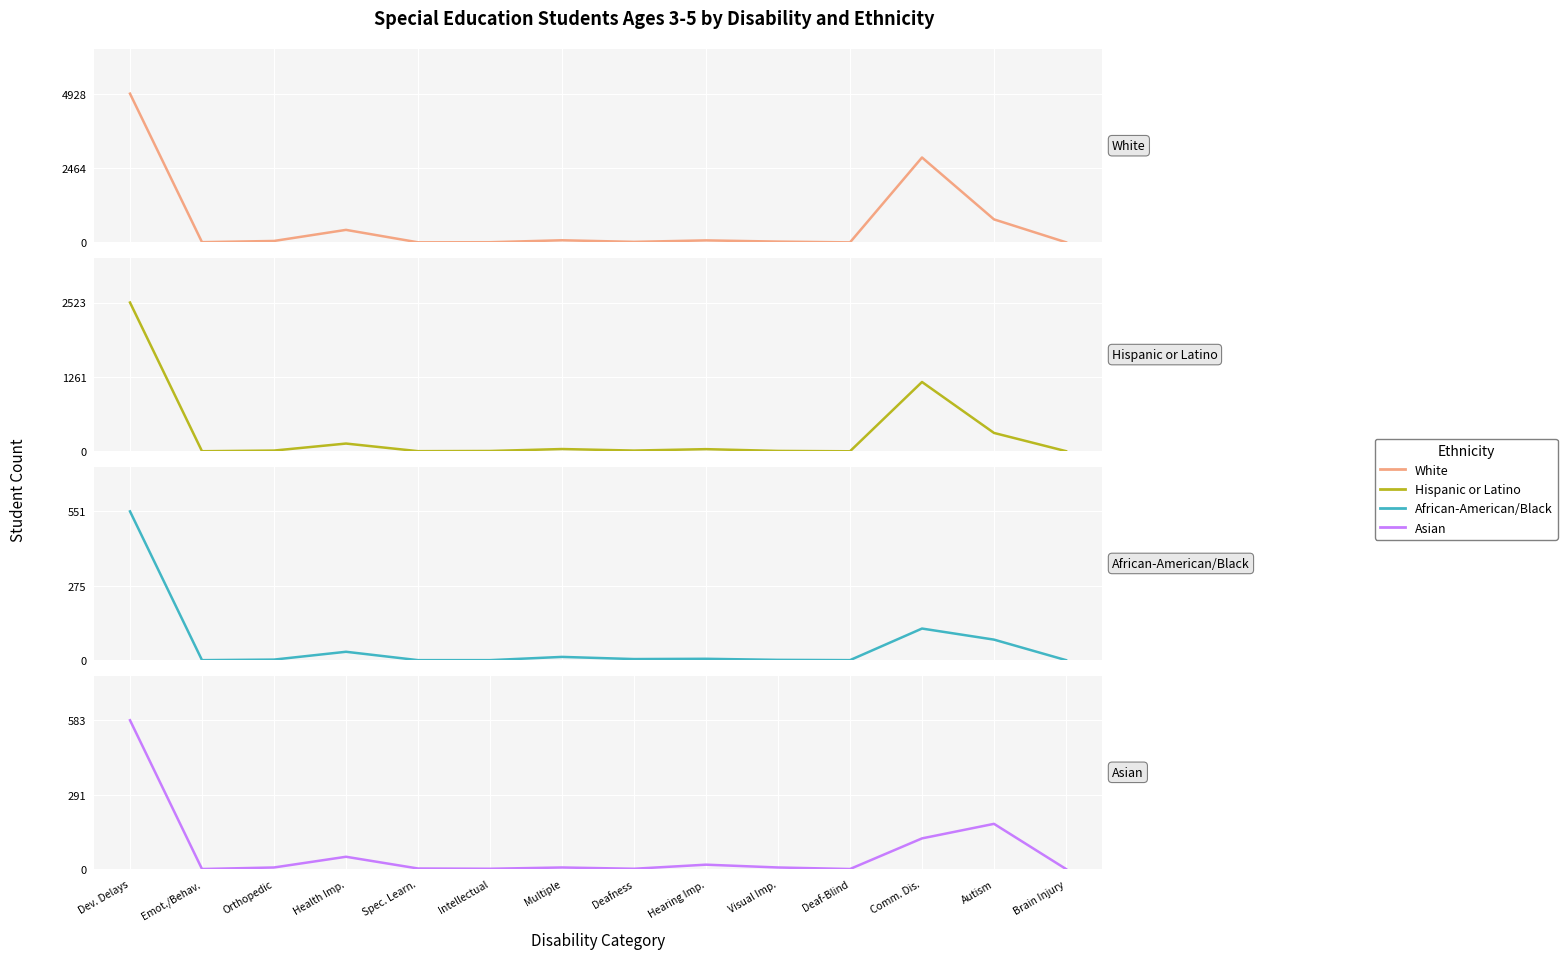

In White, how many points are lower than both neighbors (excluding endpoints)?

4